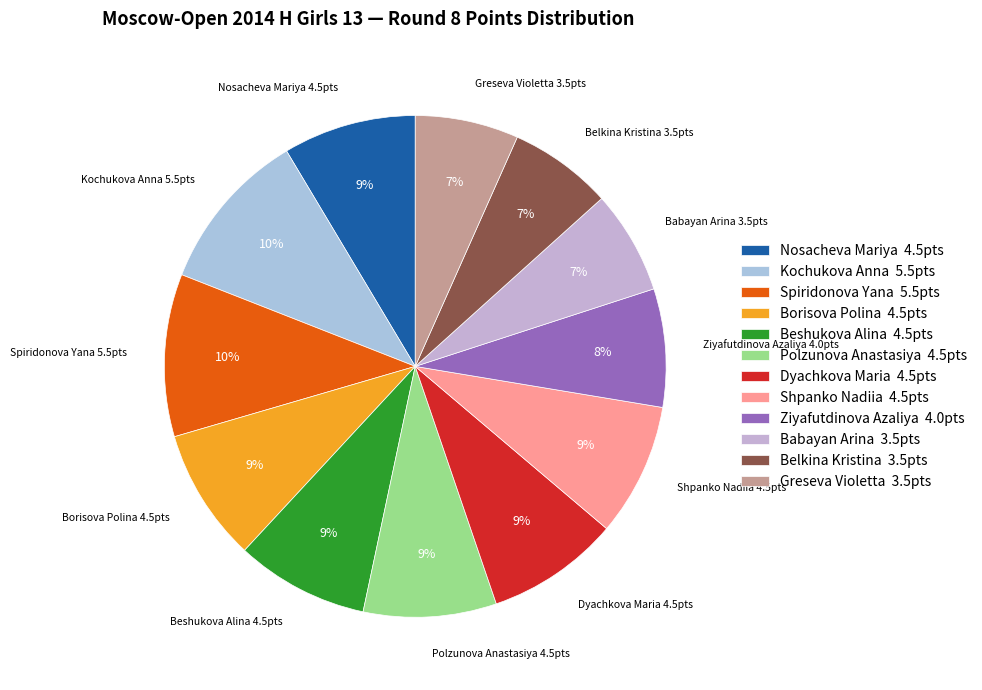

To the nearest percent, what is the average slice percentage?

8%